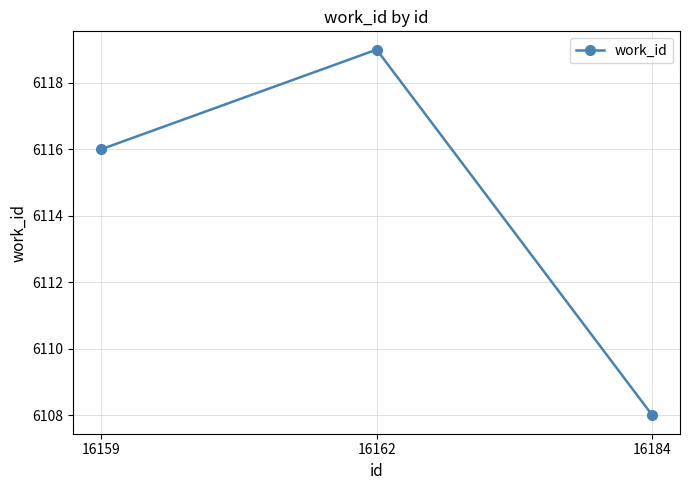

Which category has the highest value across all series?

16162